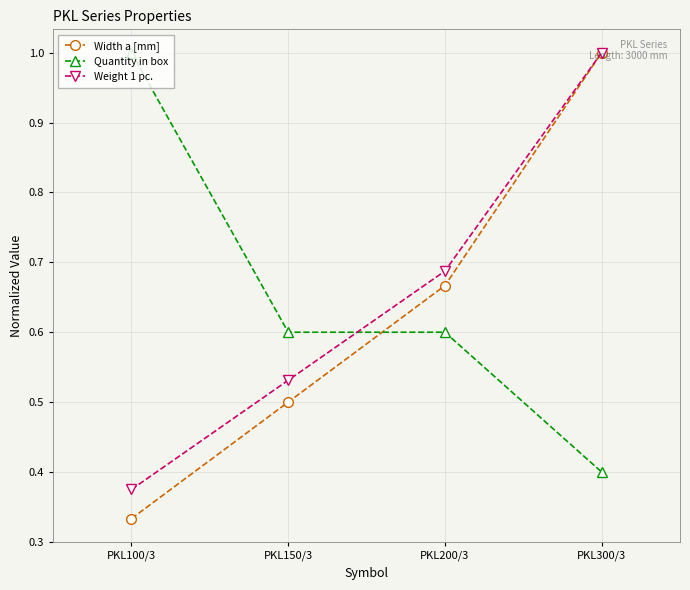

At which label does Width a [mm] reach its peak?

PKL300/3